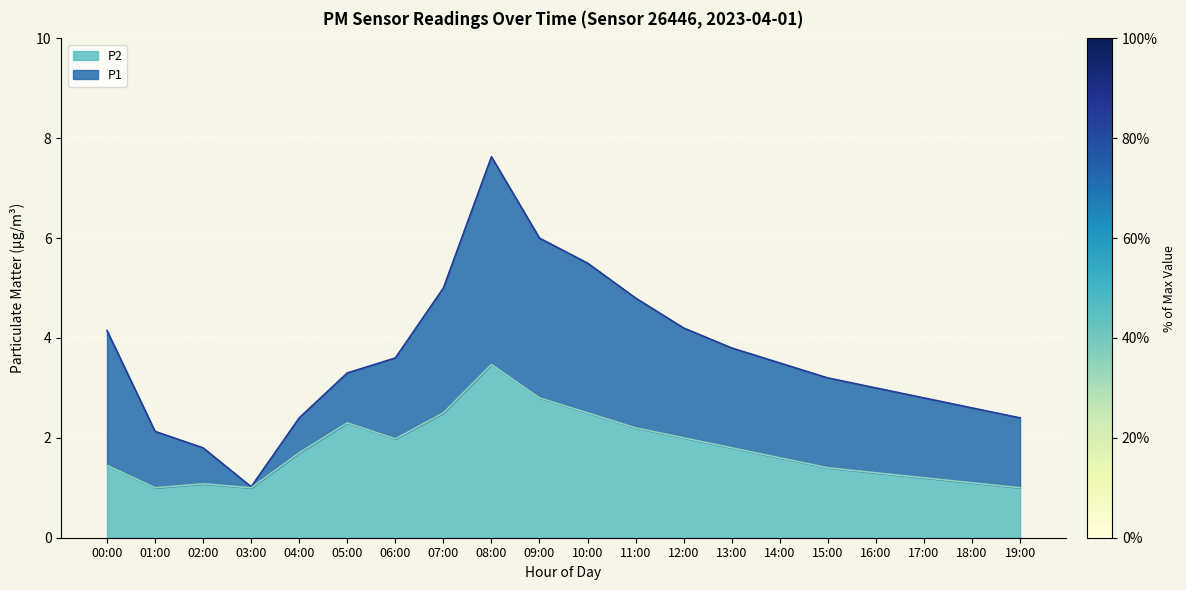

What is the value of the P2 point at the 10th from the left?

2.8